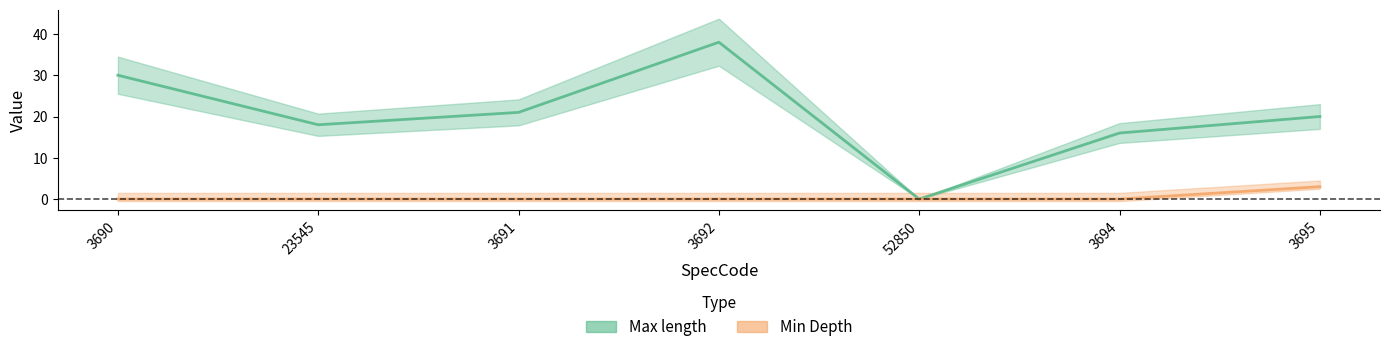

Does the chart display data point markers on the line(s)?

No